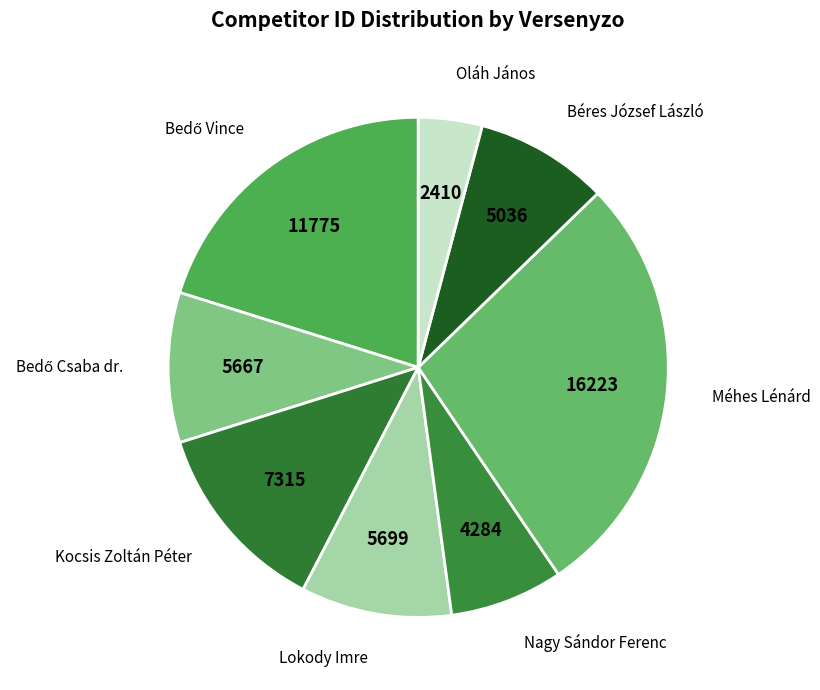

True or false: Nagy Sándor Ferenc accounts for 1% of the total.

False